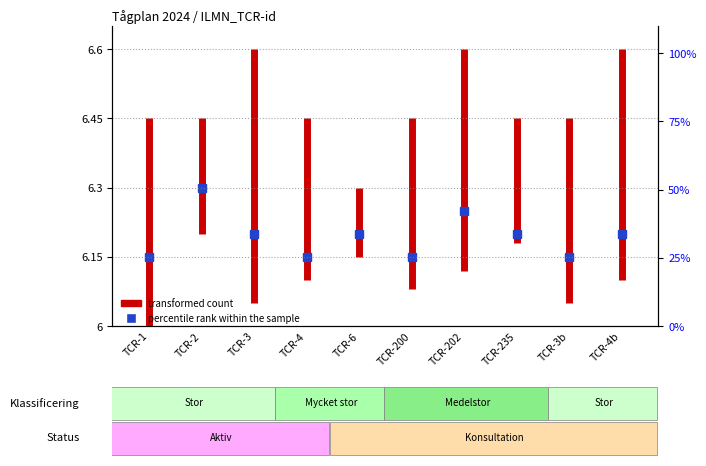

Which has a higher value, TCR-1 or TCR-1?

TCR-1